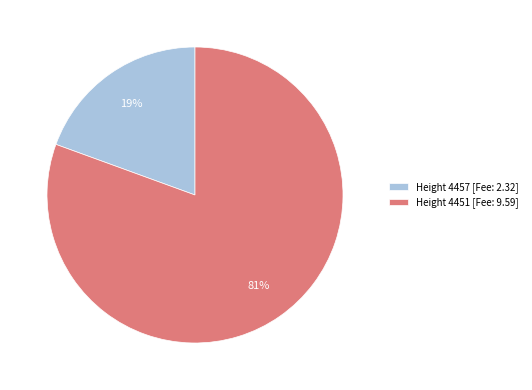

Is there a majority slice in this chart?

Yes